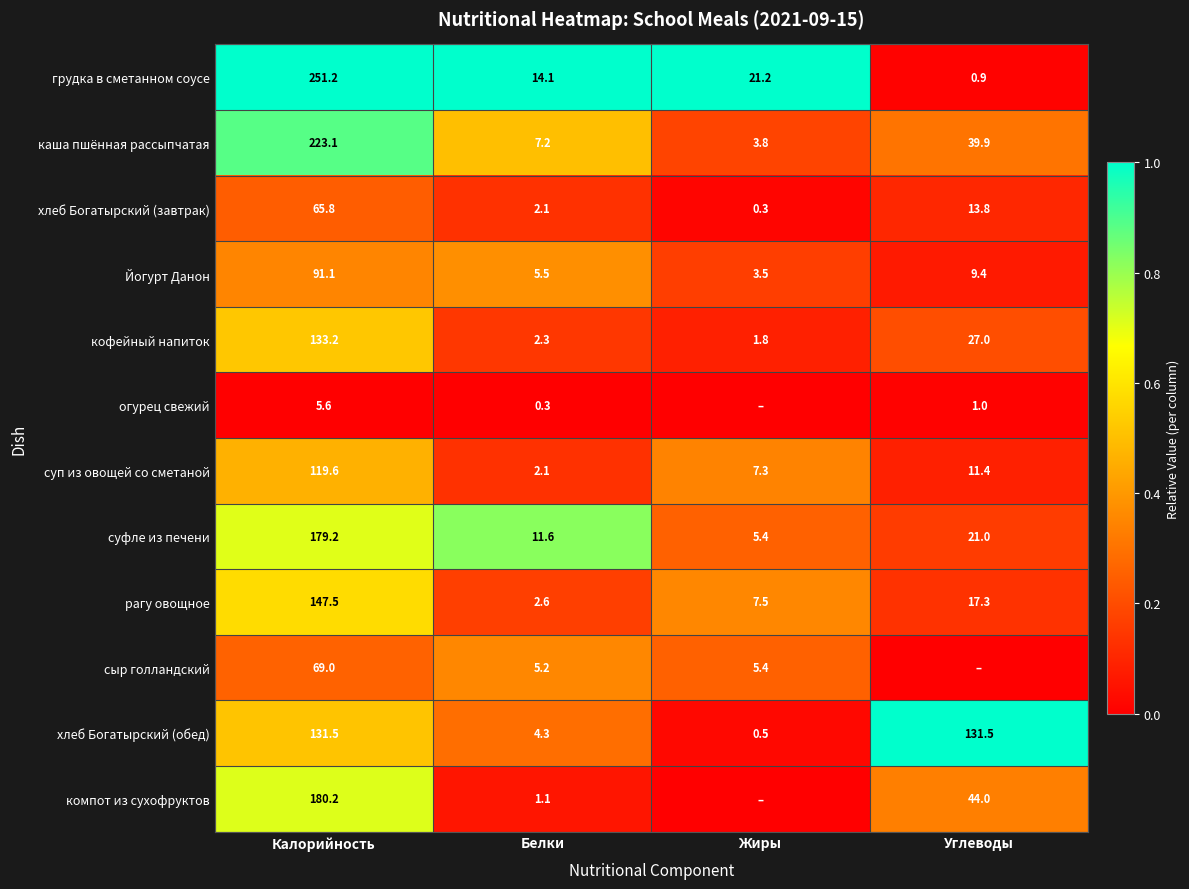

Is the value of кофейный напиток at Белки greater than the value of суфле из печени at Углеводы?

No